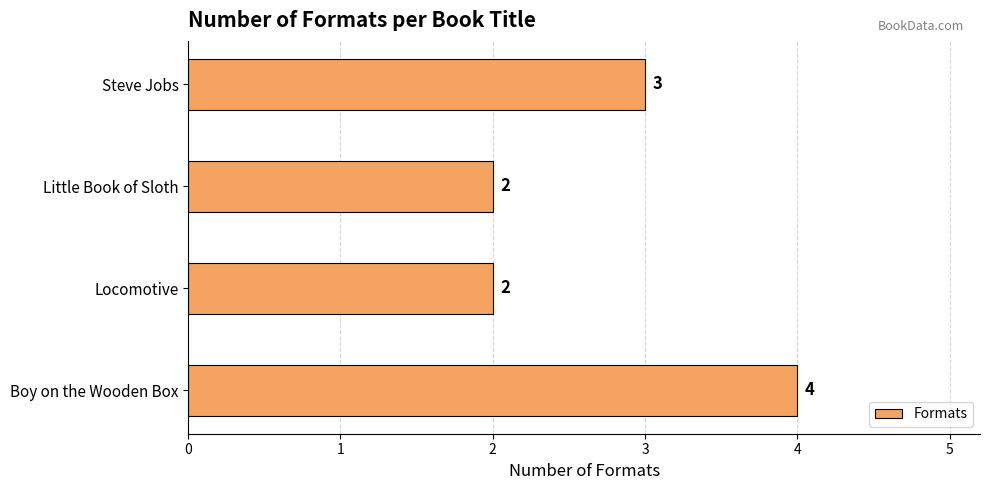

The chart shows a value of 2 at Locomotive. True or false?

True